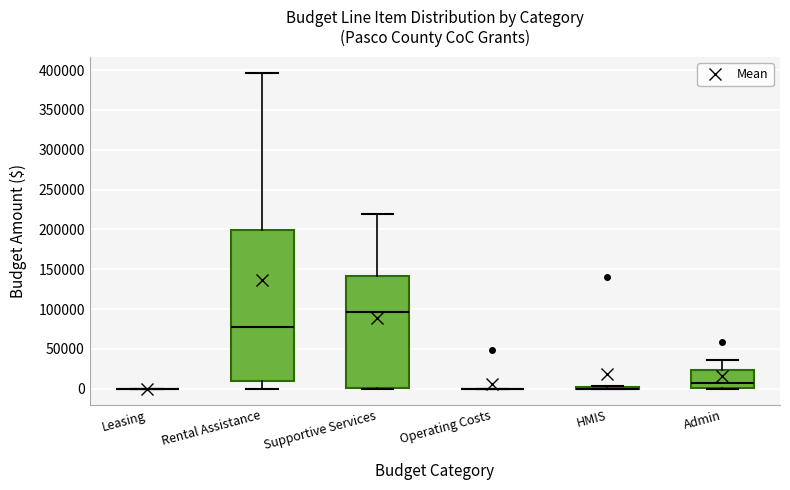

Reading left to right, transcribe this box plot: for each box, give where its median line is, the range the box spans, and where its two whiskers end, as read against the y-axis. The values are not printed on the chart, so give them approximately, as read against the axis.

Leasing: box collapsed to a line at 0, whiskers 0 to 0
Rental Assistance: median 75000, box 10000 to 200000, whiskers 0 to 395000
Supportive Services: median 95000, box 0 to 140000, whiskers 0 to 220000
Operating Costs: box collapsed to a line at 0, whiskers 0 to 0
HMIS: box collapsed to a line at 0, whiskers 0 to 5000
Admin: median 10000, box 0 to 25000, whiskers 0 to 35000